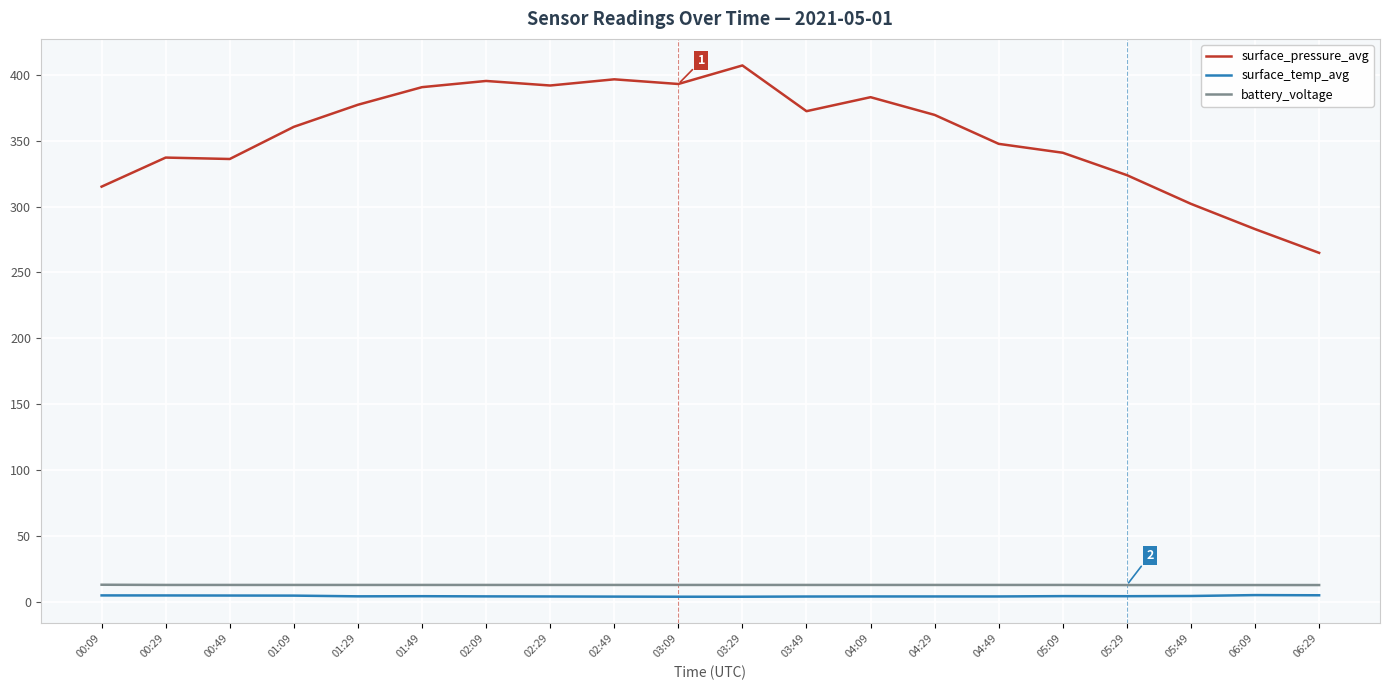

How many lines are shown in the chart?

3